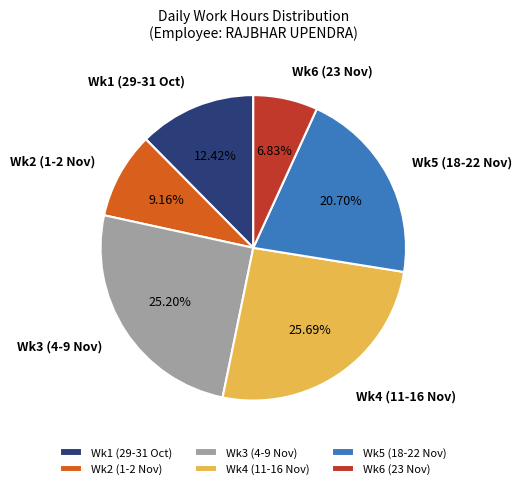

Does Wk4 (11-16 Nov) account for over 50% of the chart?

No